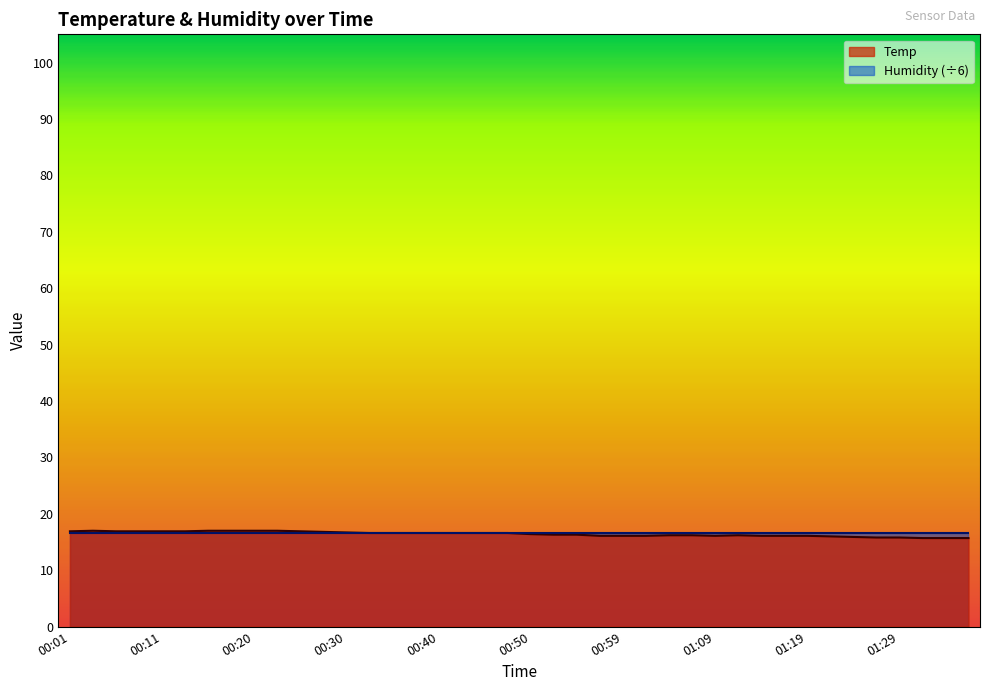

What is the label of the 22nd point from the left?

00:52